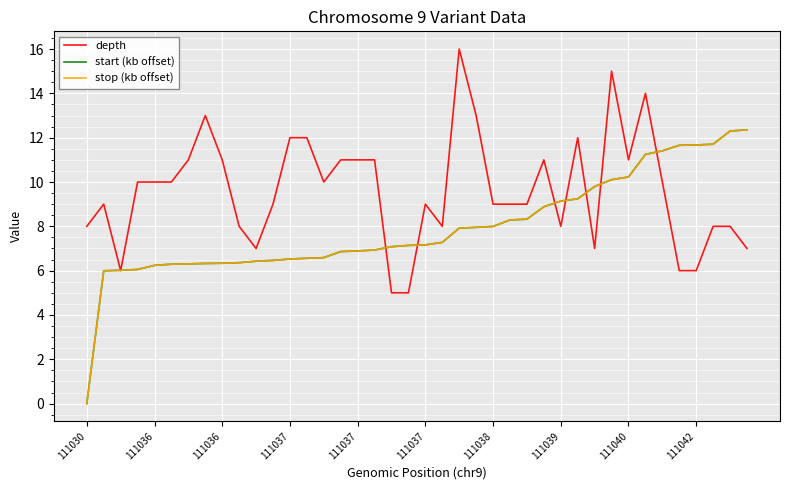

Is this an area chart (filled region under the line)?

No